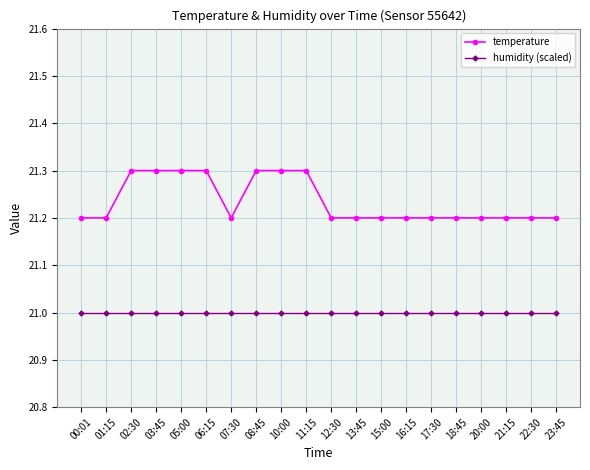

Is it true that temperature equals 21.2 at 18:45?

True